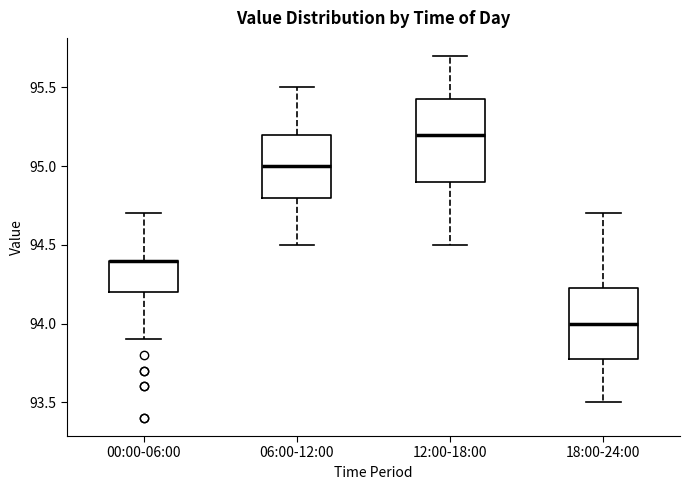

Where does the median line of the box for 06:00-12:00 sit on the y-axis? The values are not printed on the chart, so give them approximately, as read against the axis.

95.00